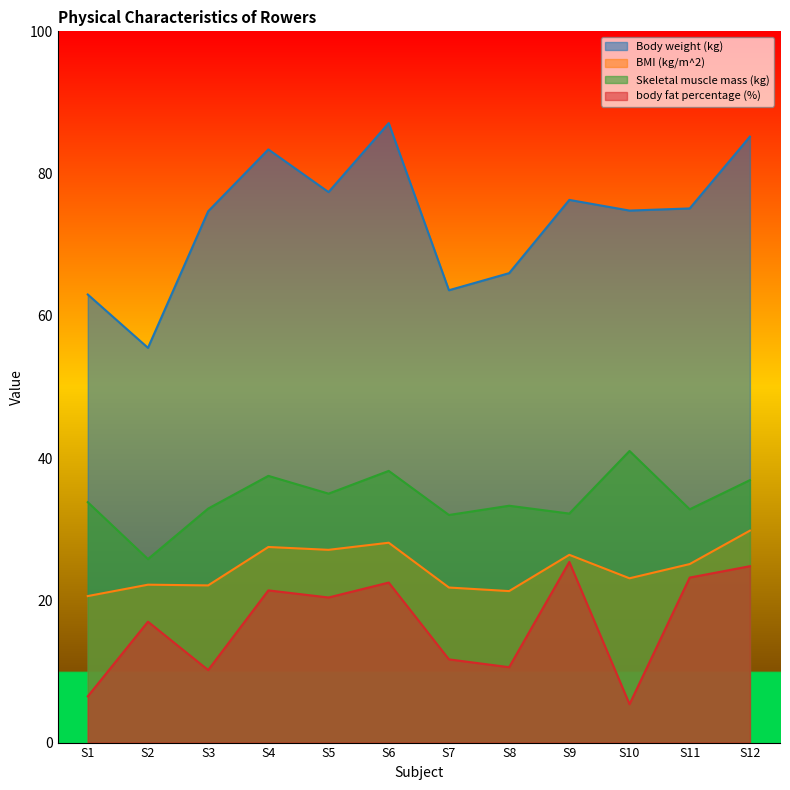

What is the spread (max minus min) of values at S10?

69.4